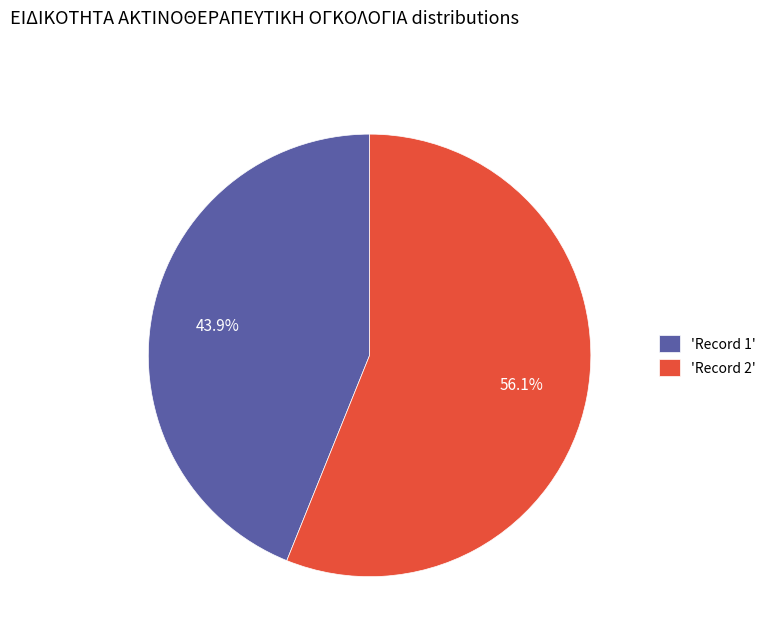

Count the number of slices in the pie.

2